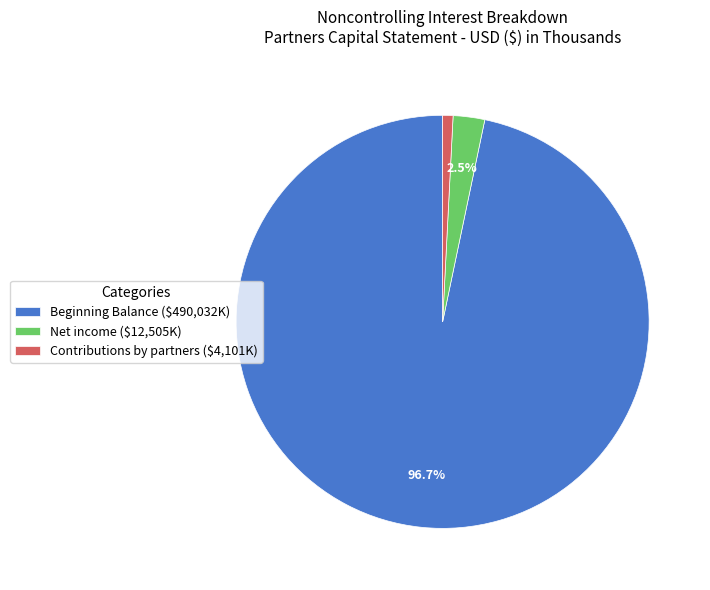

To the nearest percent, what is the average slice percentage?

33%